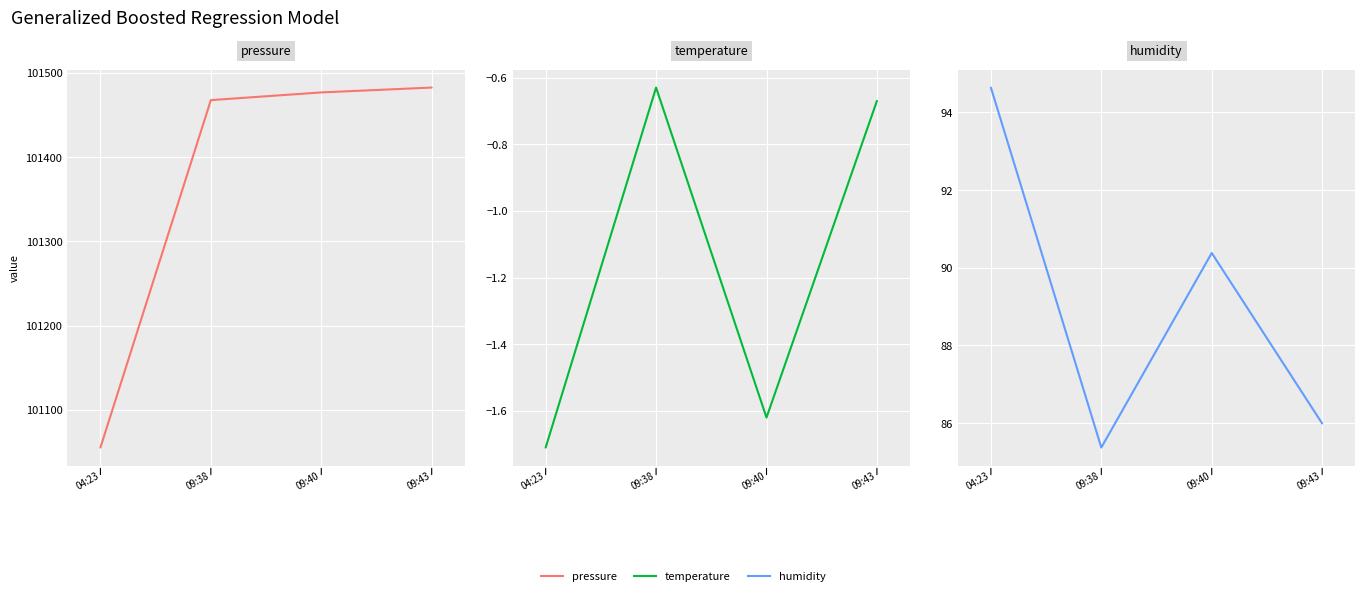

In humidity, how many points are higher than both neighbors (excluding endpoints)?

1